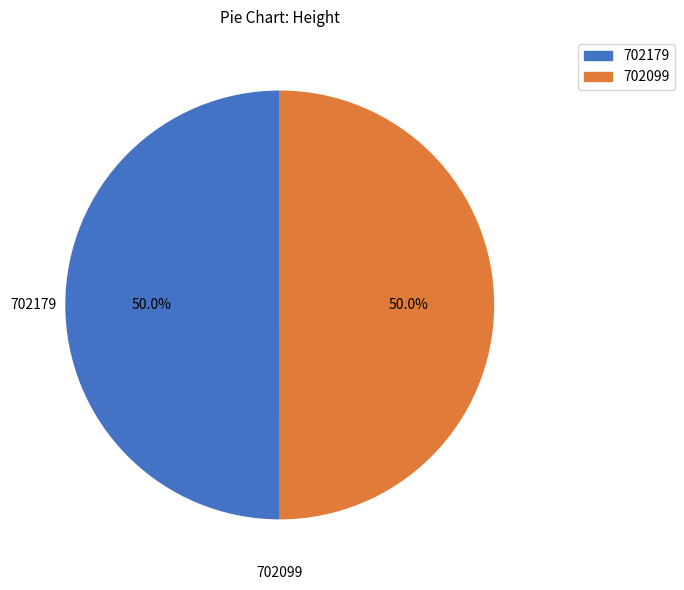

To the nearest percent, what portion does 702179 represent?

50%